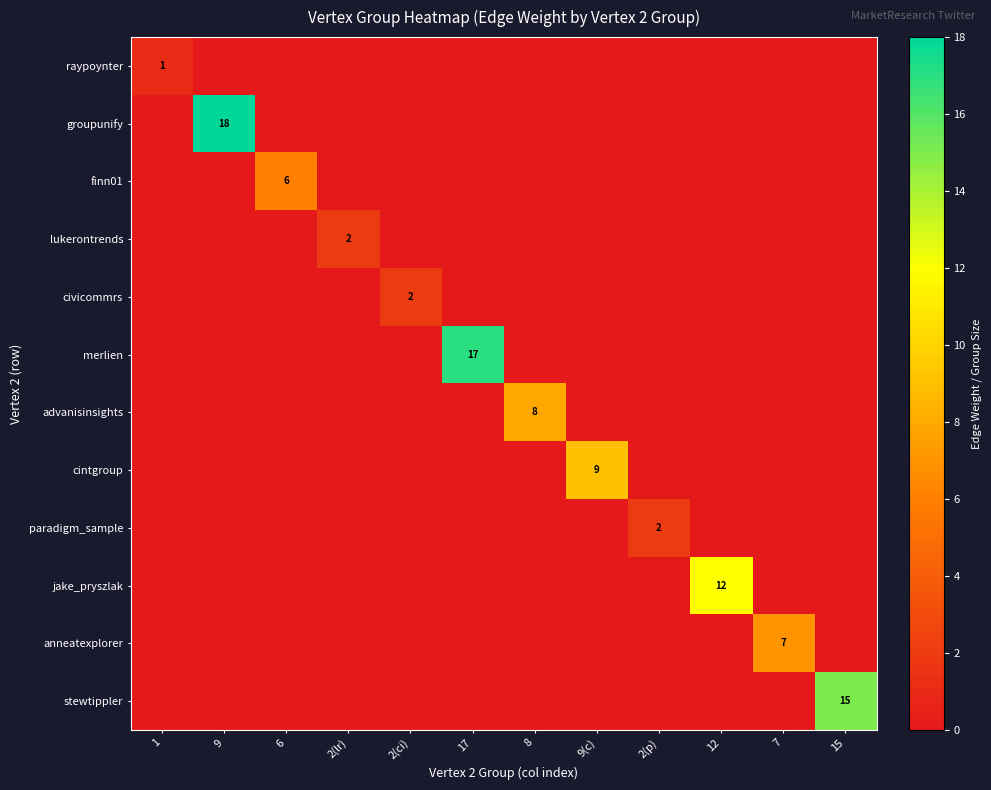

True or false: civicommrs has a value of 0 at 7.

True